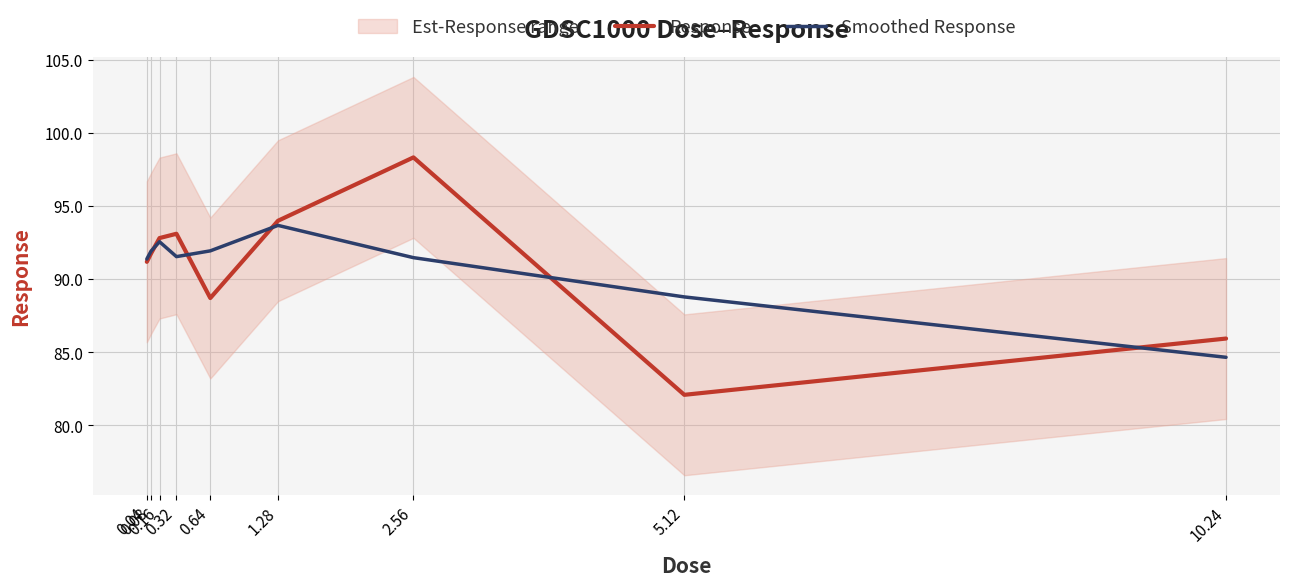

What is the difference between the Response values at 0.64 and 0.08?

3.0